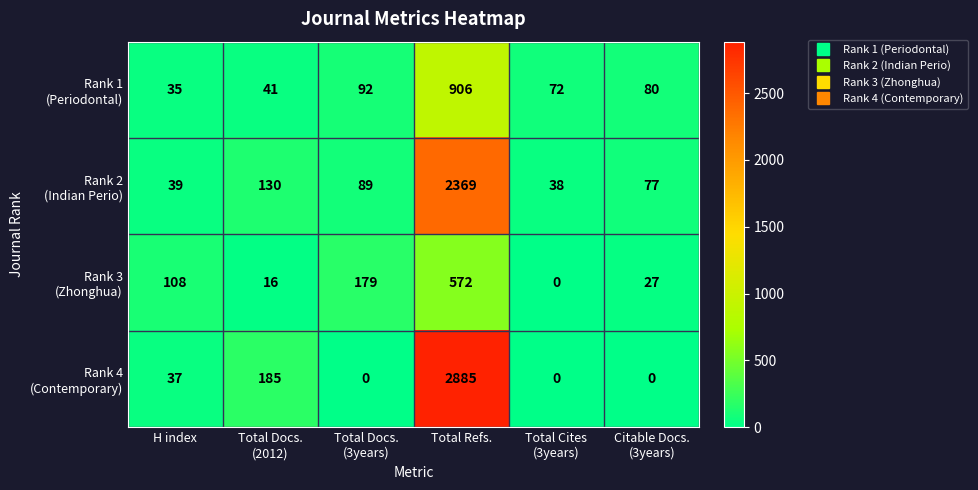

What is the maximum value shown in the chart?

2885